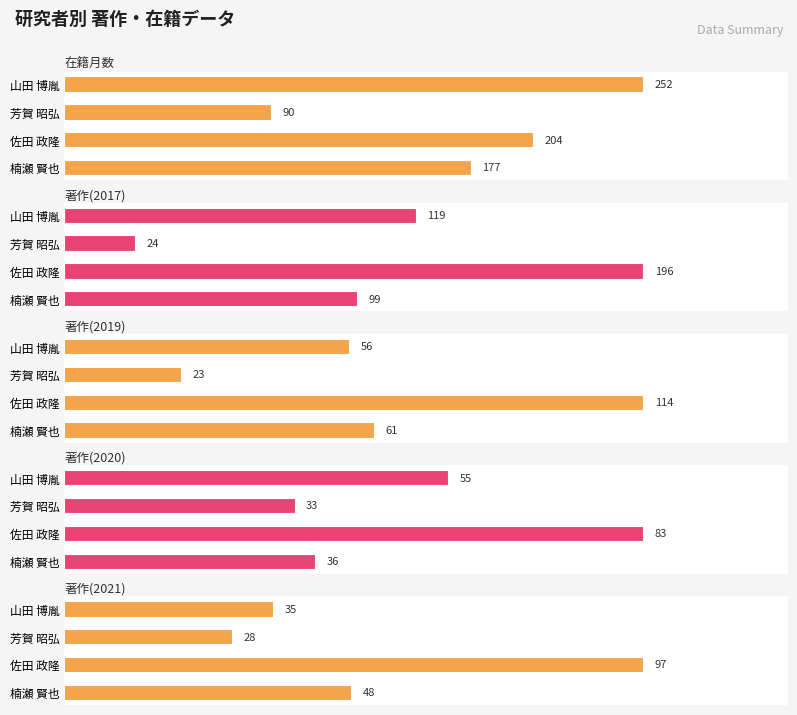

Reading left to right, extract all data points from this chart.

在籍月数: 177	204	90	252
著作(2017): 99	196	24	119
著作(2019): 61	114	23	56
著作(2020): 36	83	33	55
著作(2021): 48	97	28	35